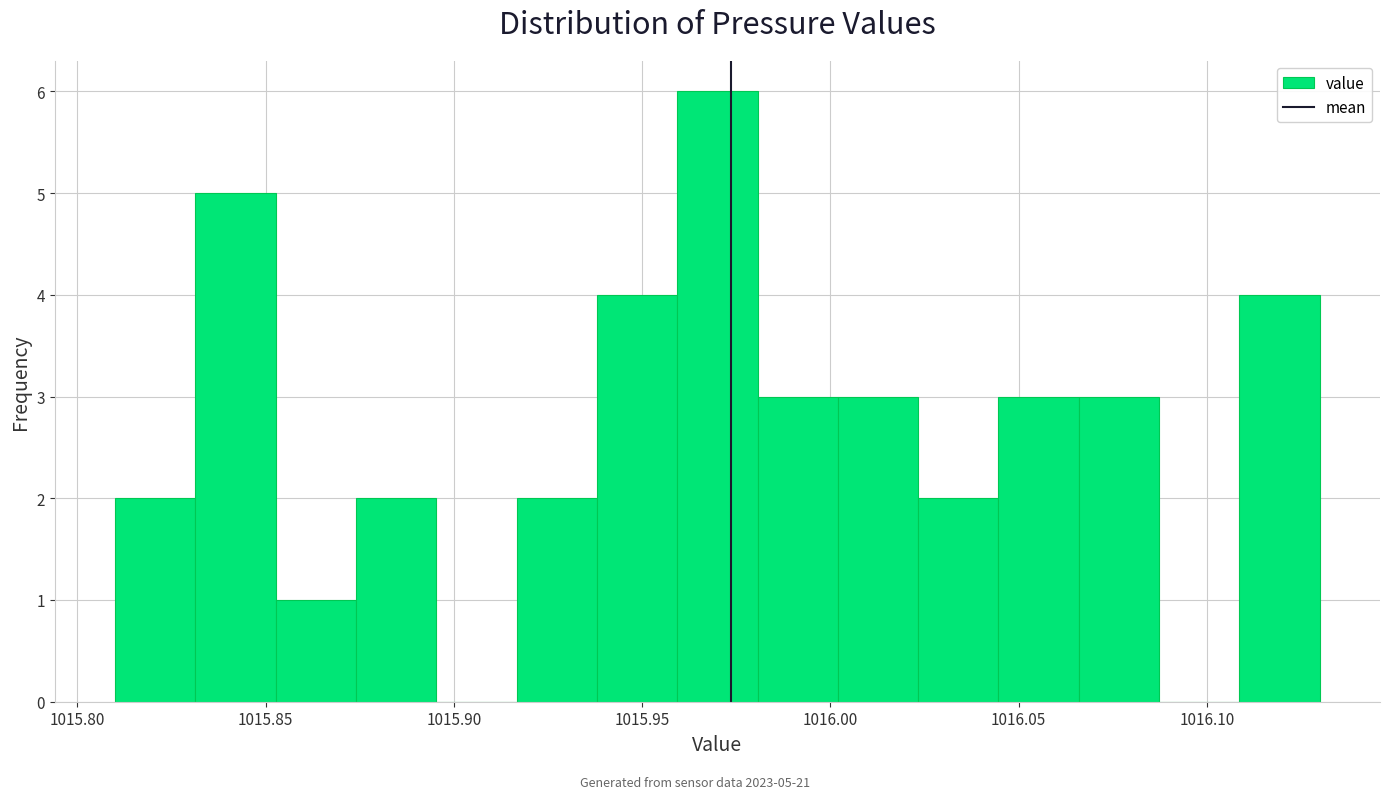

Over which range of the x-axis is the bar tallest?

1015.960 to 1015.980